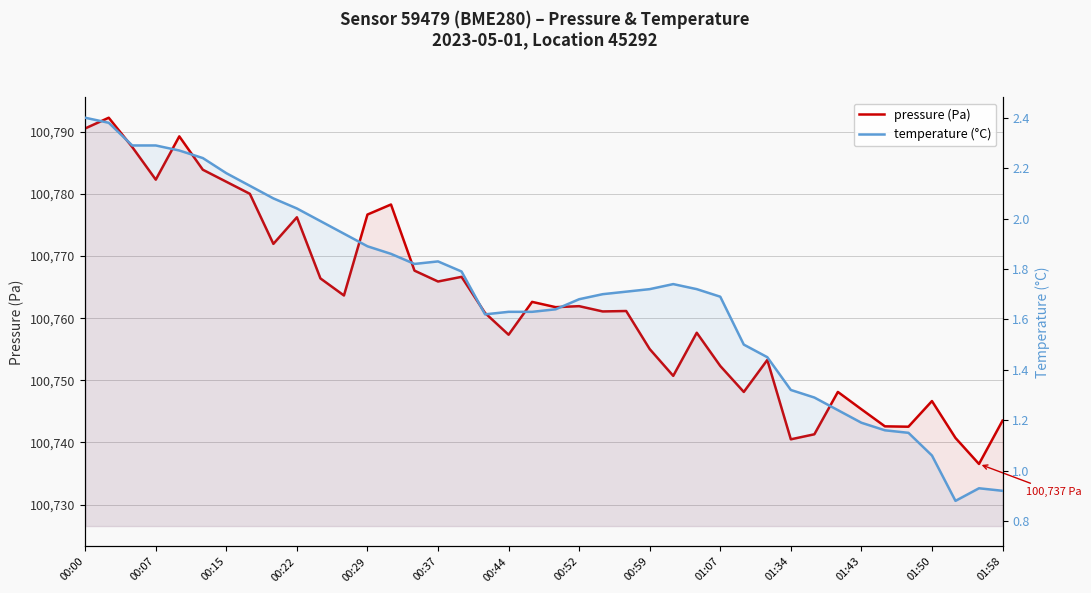

Which series has the largest total across all categories?

pressure (Pa)